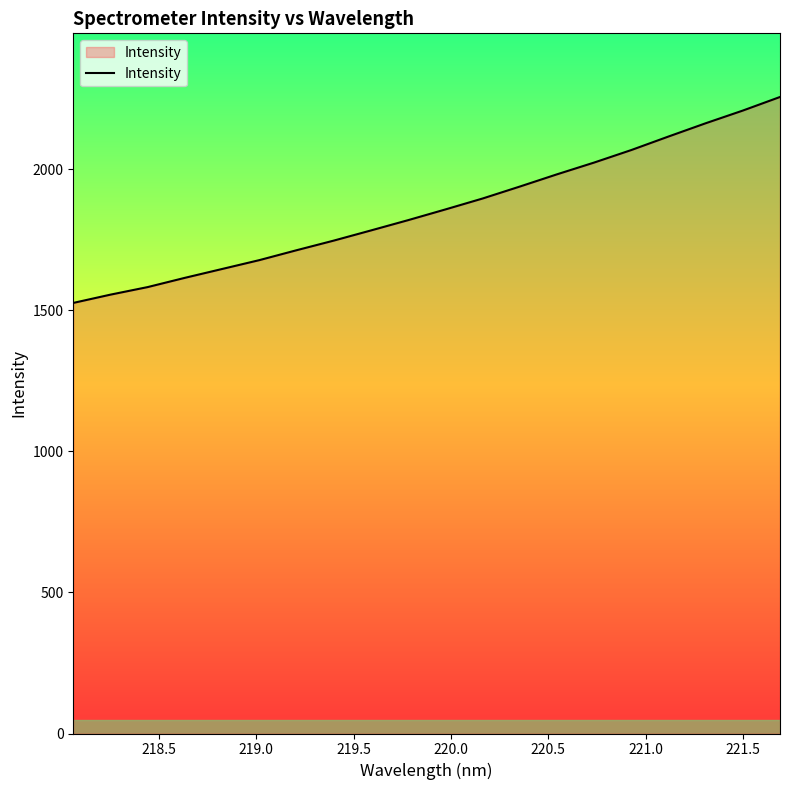

What is the difference between the second highest and second lowest values?

652.3